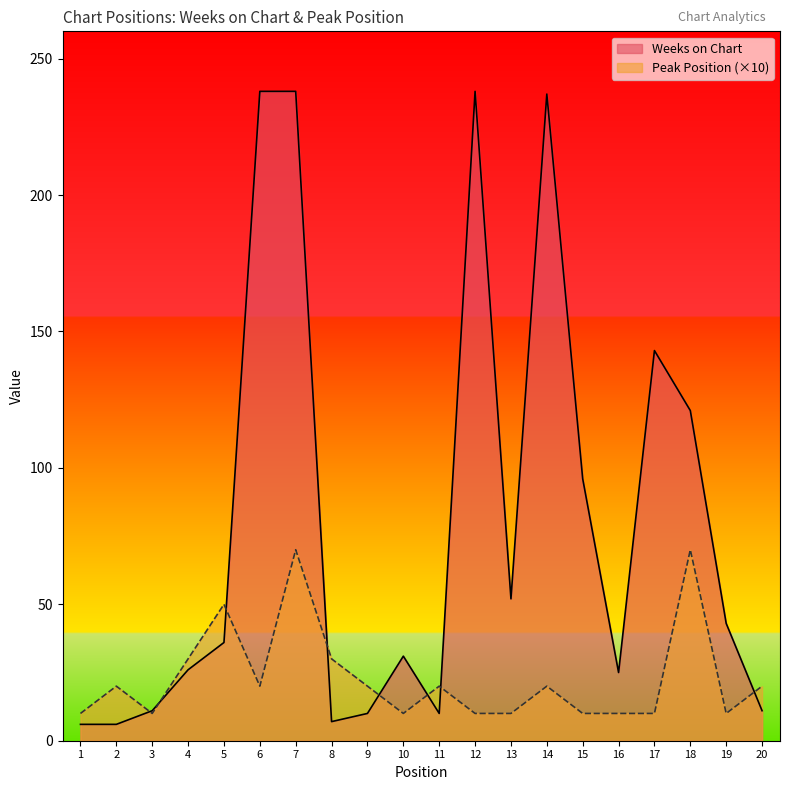

Is it true that Weeks on Chart equals 44 at 16?

False